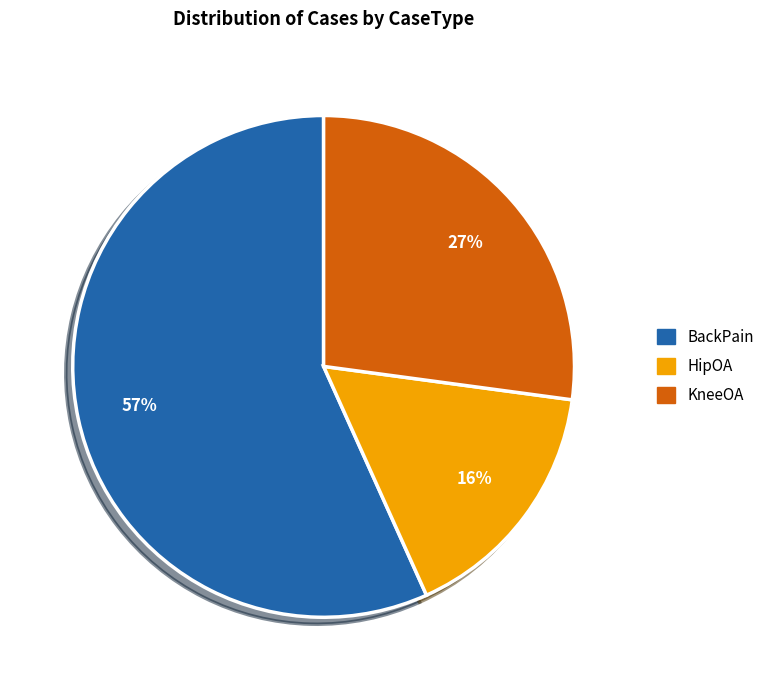

To the nearest percent, what is the difference between the HipOA and BackPain slice percentages?

41%